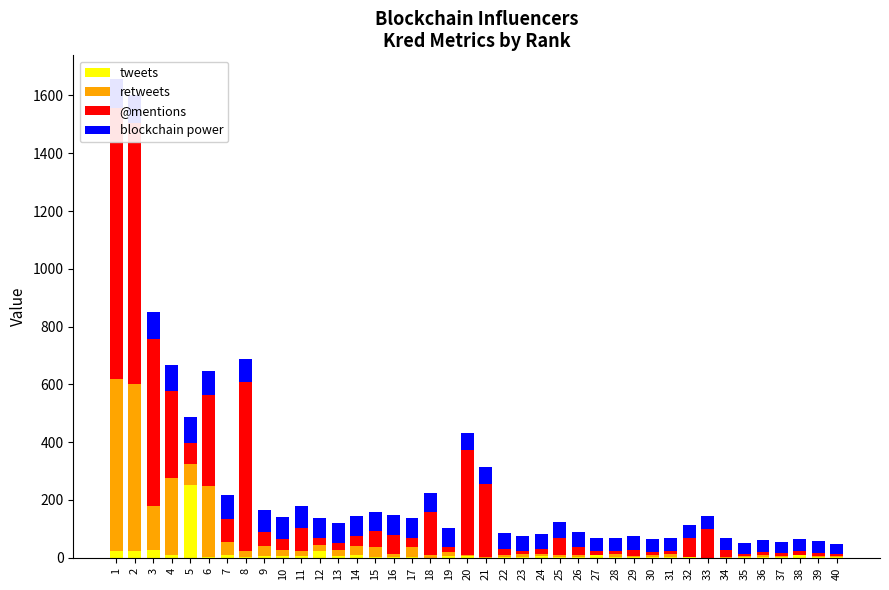

What is the greatest value displayed?

940